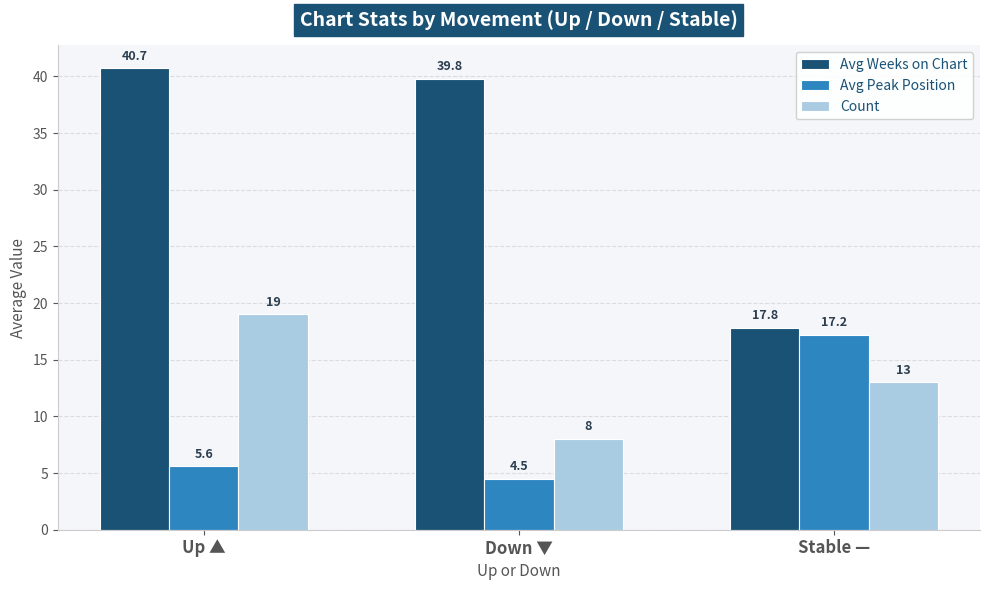

Which series has the largest range (max minus min)?

Avg Weeks on Chart